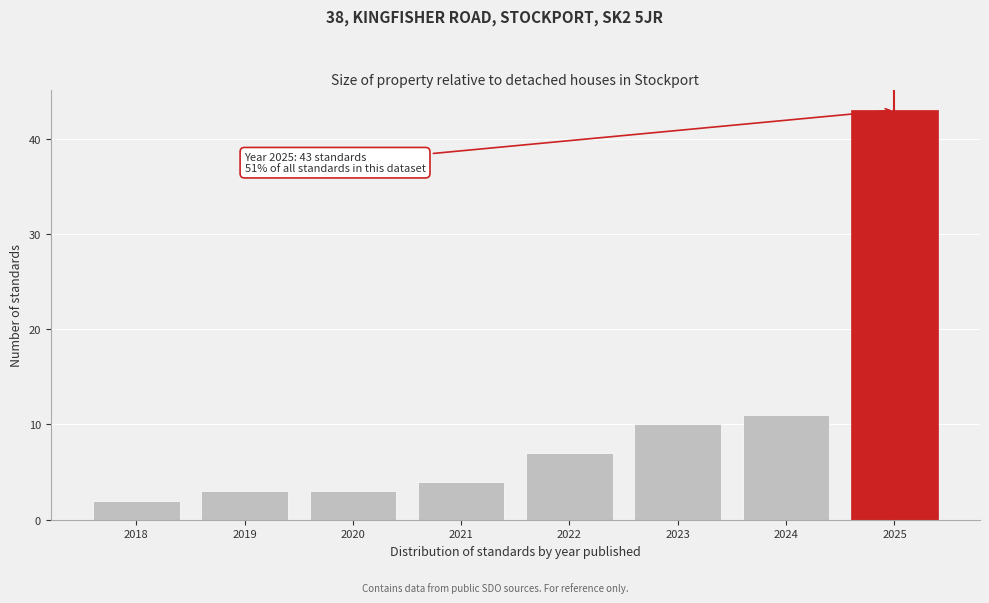

Reading left to right, transcribe all the data shown in this chart.

2018=2	2019=3	2020=3	2021=4	2022=7	2023=10	2024=11	2025=43